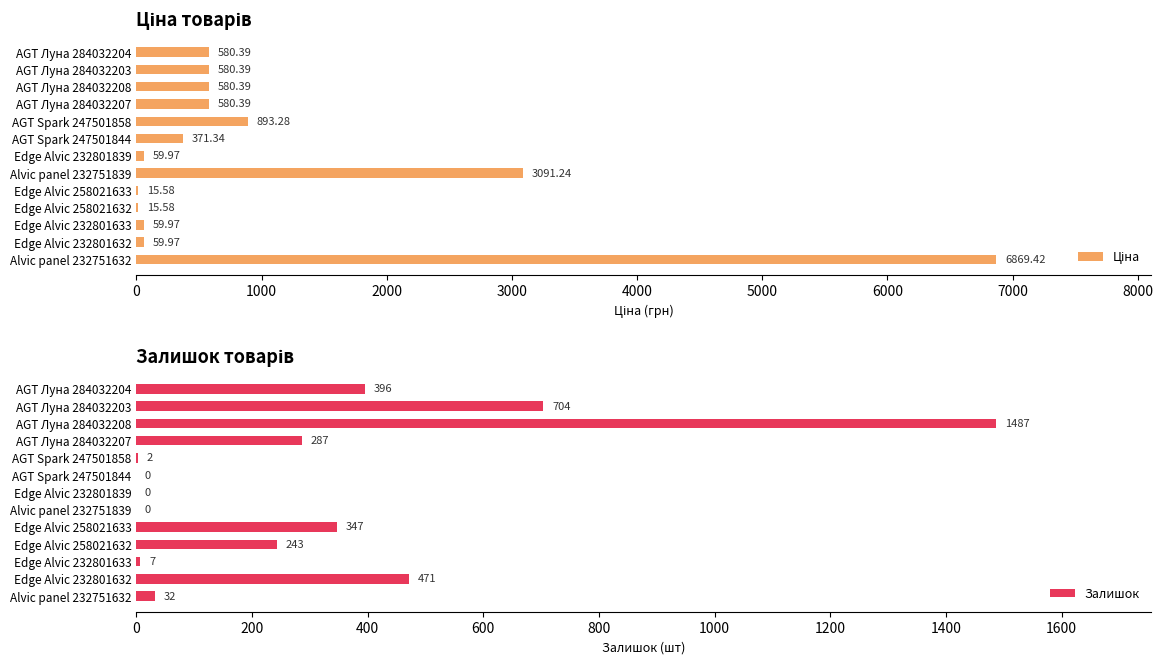

What is the sum of all Залишок values?

3976